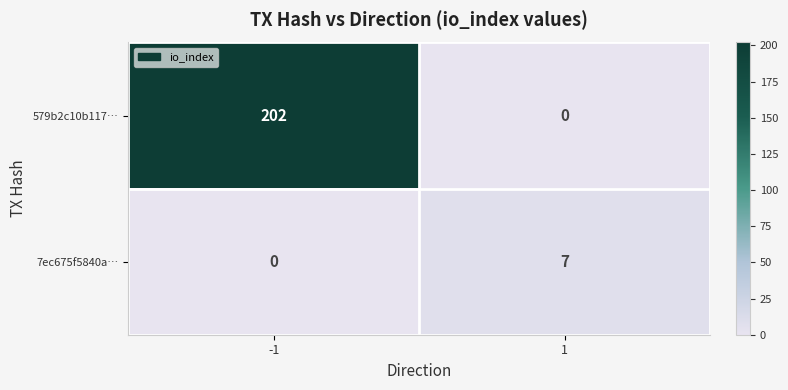

What is the average value of the 579b2c10b117… series?

101